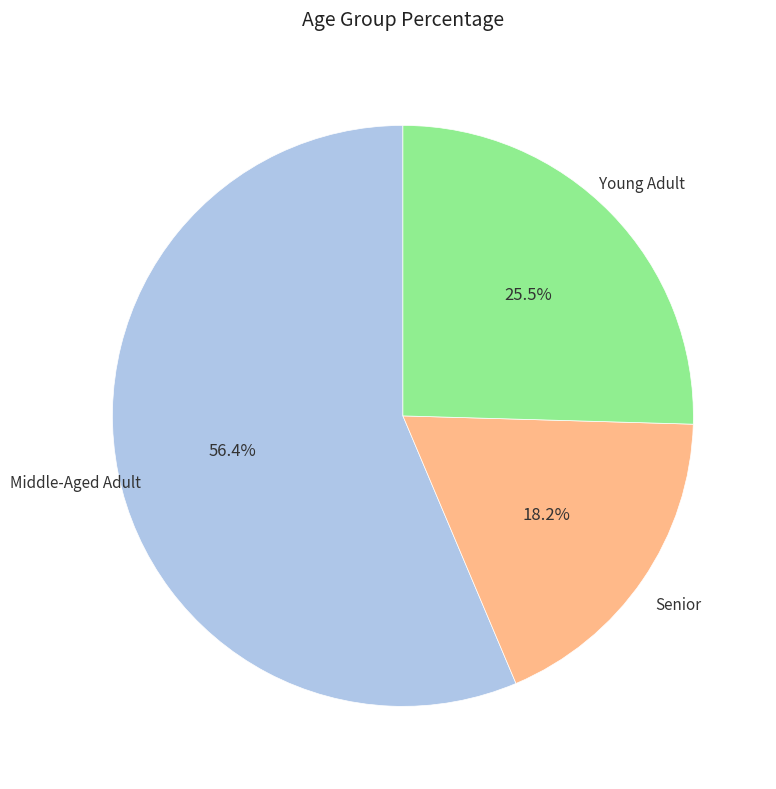

Is there any slice that represents more than half of the pie?

Yes